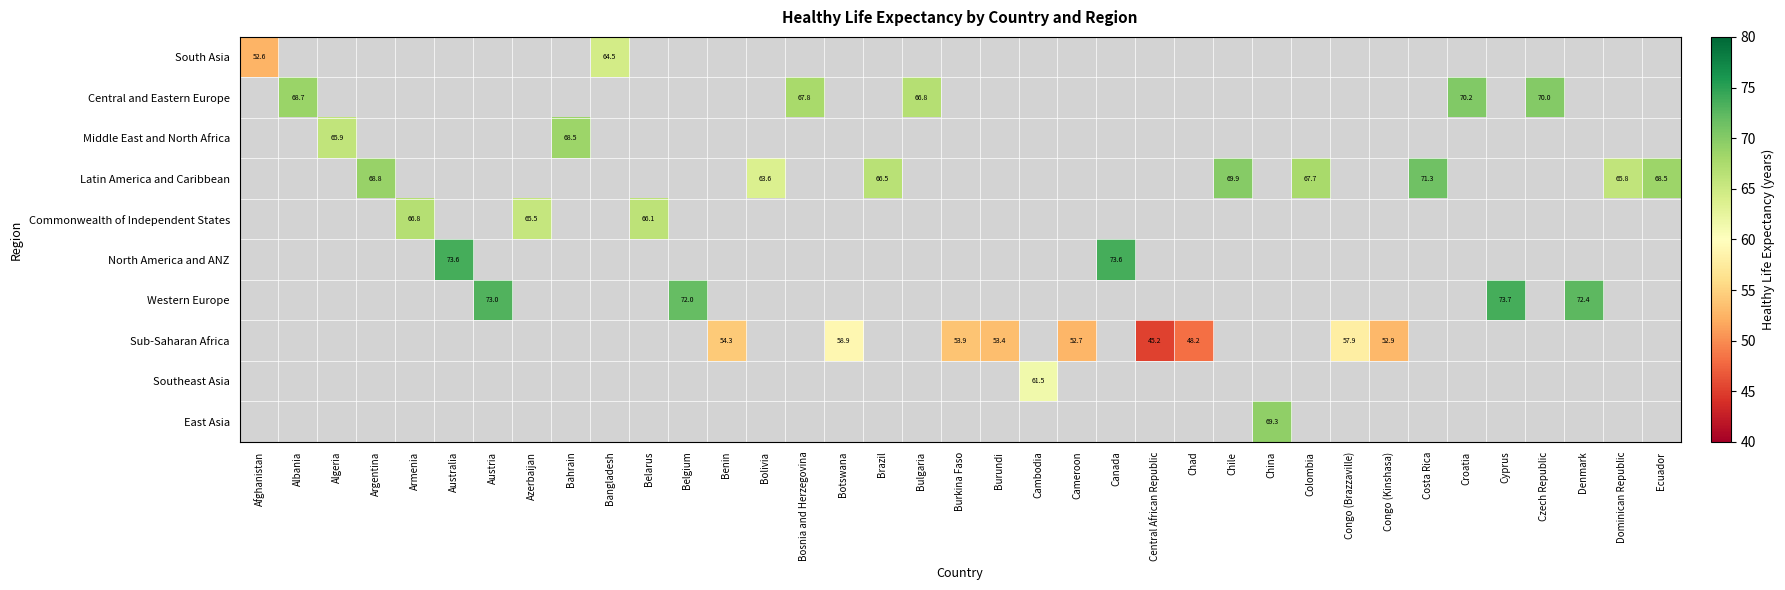

At how many categories does at least one series exceed 63?

26